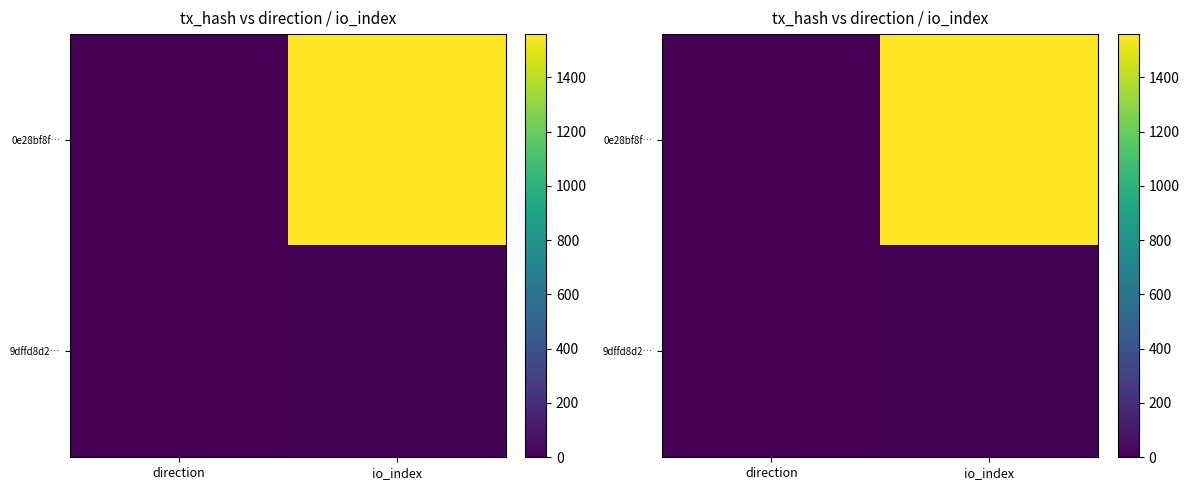

What is the difference between the maximum and minimum values in the 0e28bf8f… series?

1561